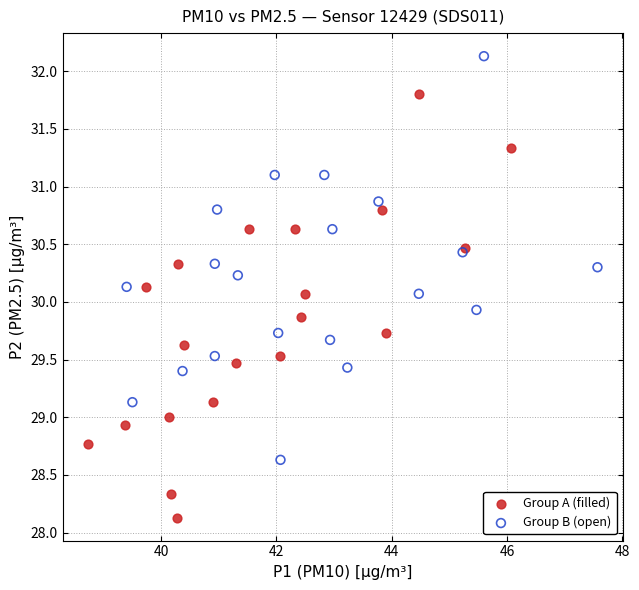

Which series contains the highest Y value?

Group B (open)